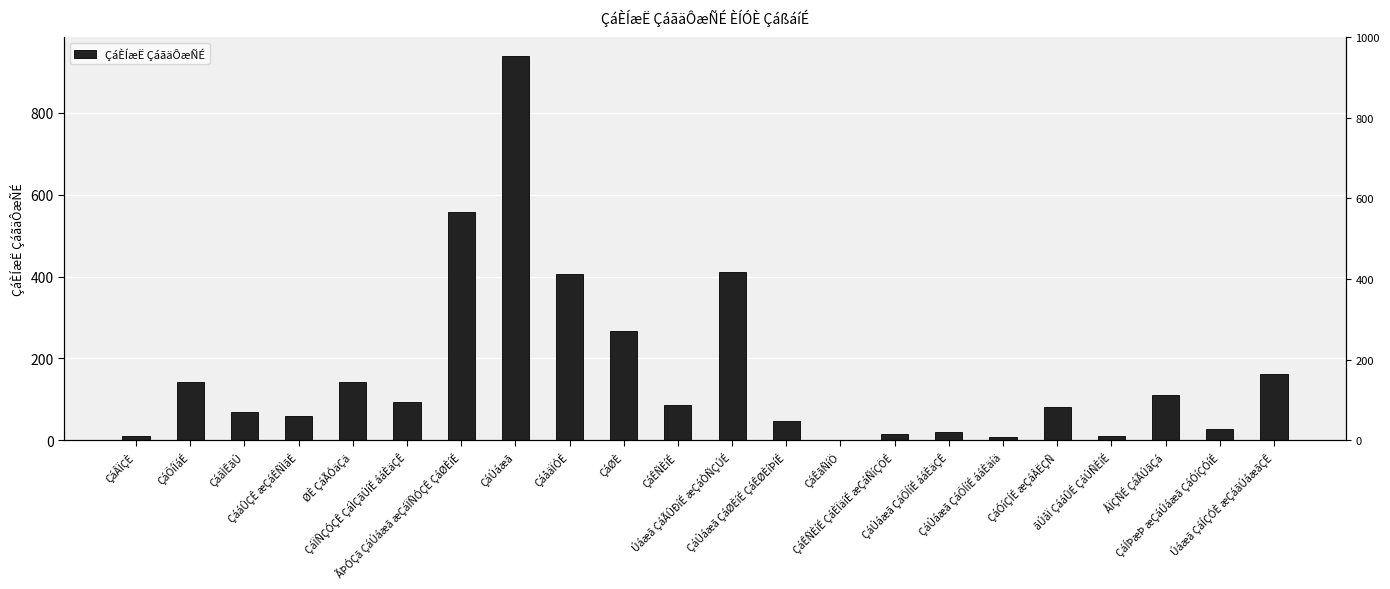

What is the difference between the second highest and minimum values?

557